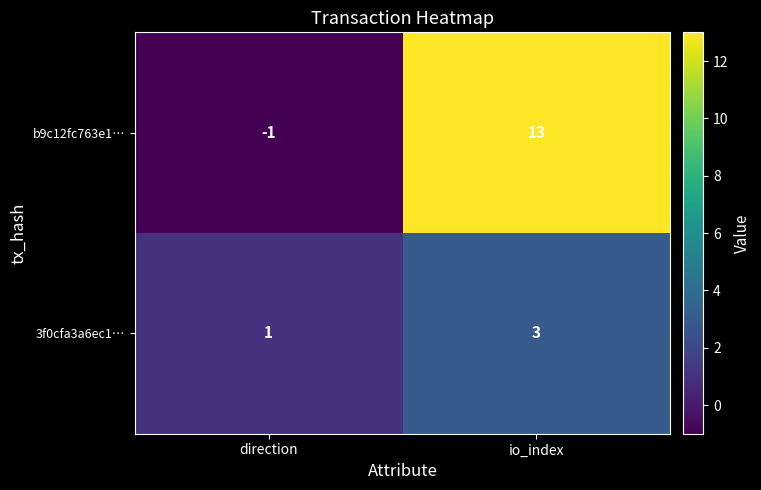

What is the difference between the highest and lowest values at io_index?

10